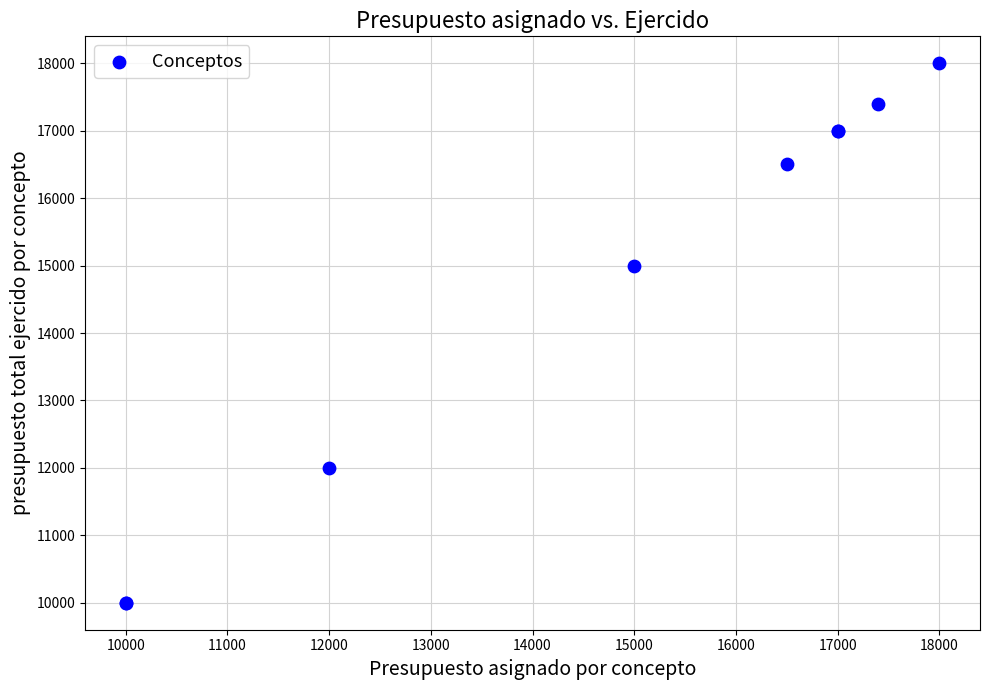

What Y value in the scatter plot is closest to 14000?

15000.0